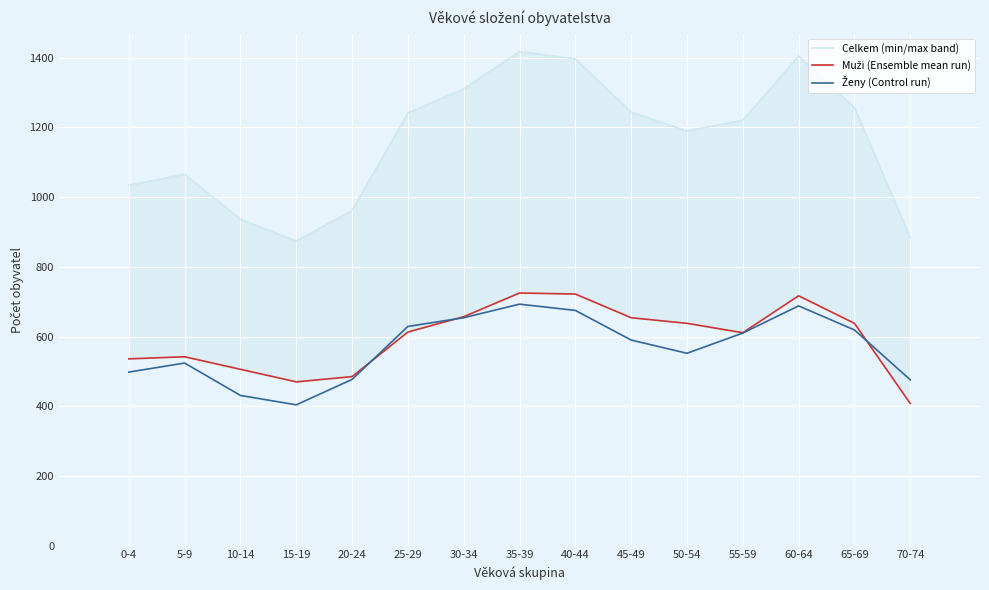

Rank the categories by Muži (Ensemble mean run) value from highest to lowest.

35-39, 40-44, 60-64, 30-34, 45-49, 50-54, 65-69, 25-29, 55-59, 5-9, 0-4, 10-14, 20-24, 15-19, 70-74